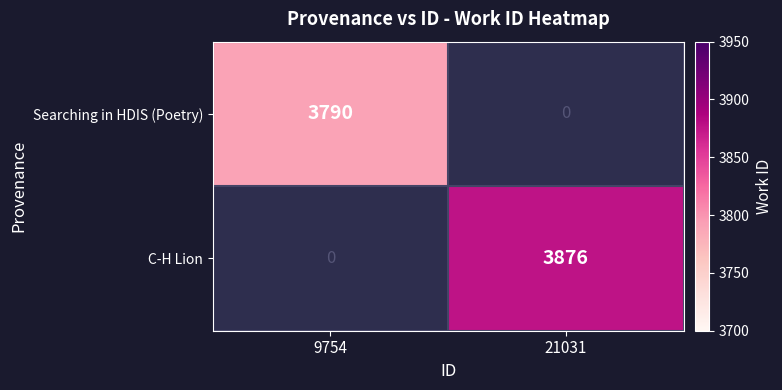

The value of Searching in HDIS (Poetry) at 9754 is 3790. True or false?

True